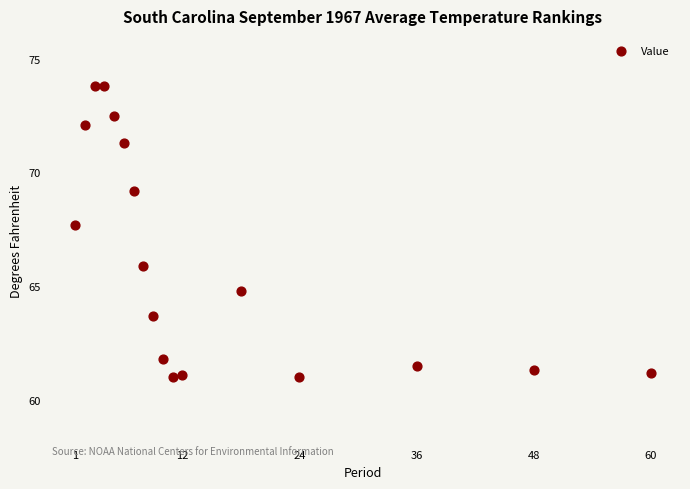

What Y value in the scatter plot is closest to 67?

67.7